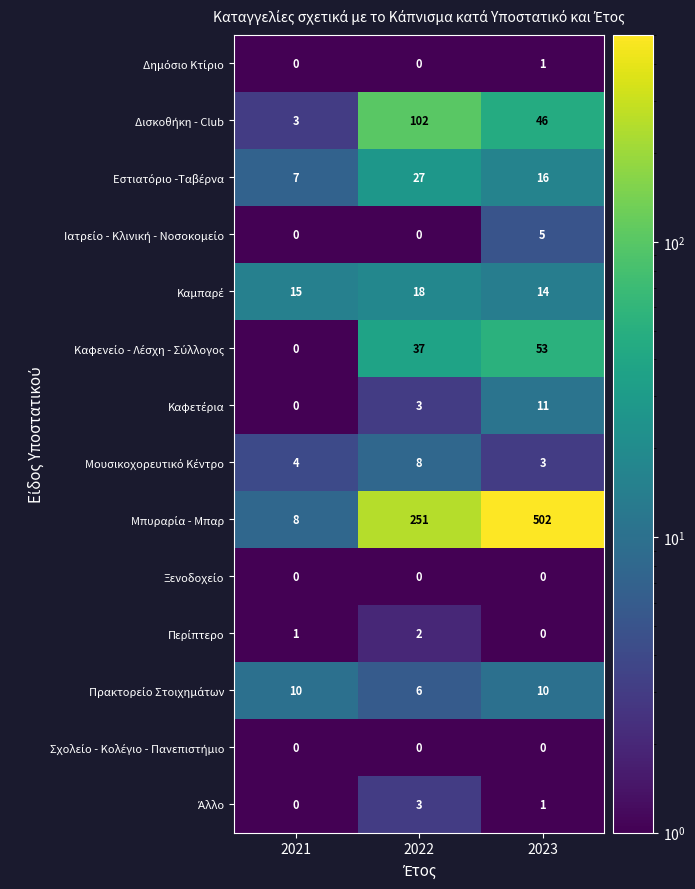

What is the spread (max minus min) of values at 2022?

251